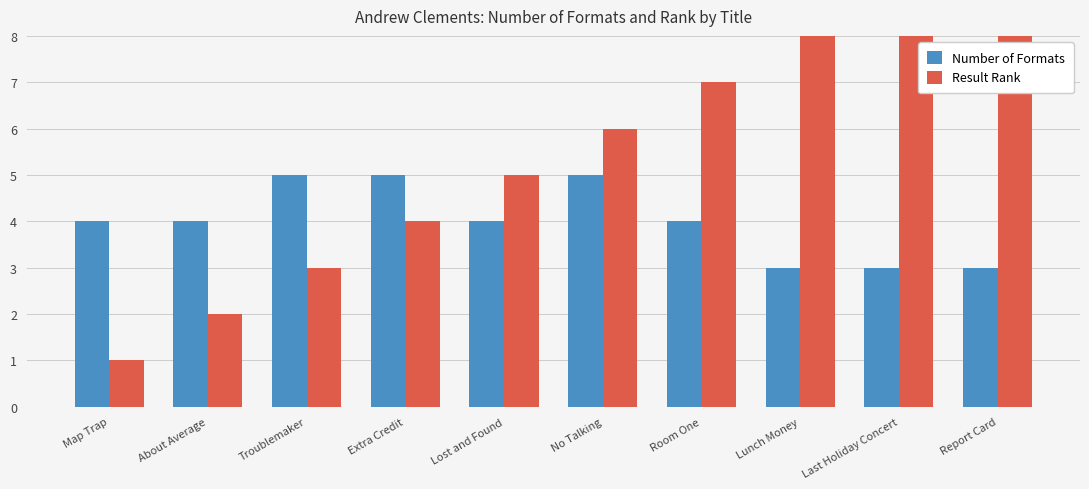

Are the bars grouped side by side (vs. stacked)?

Yes